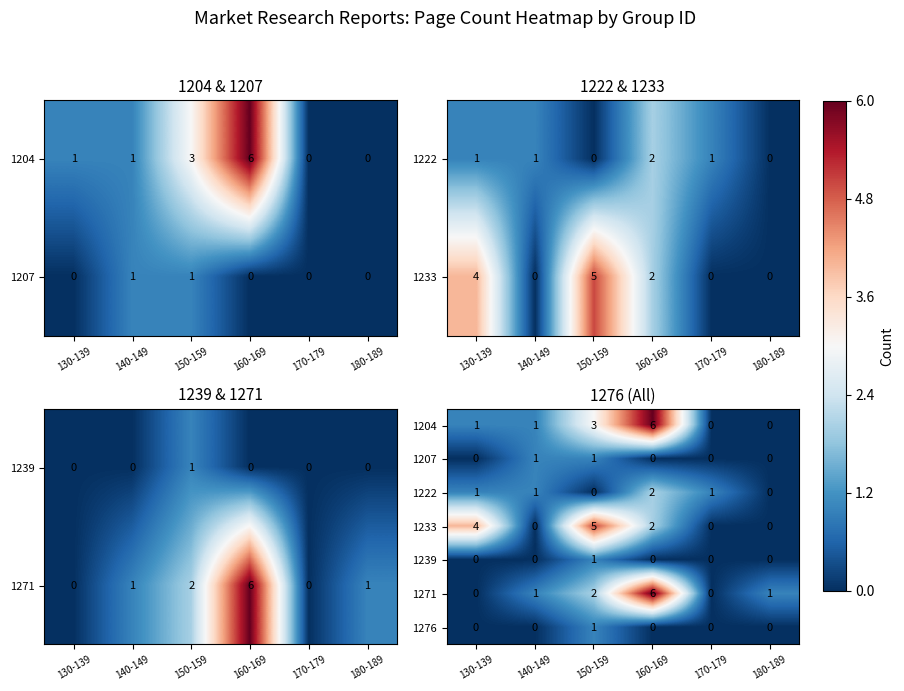

True or false: 1276 has a value of 0 at 160-169.

True